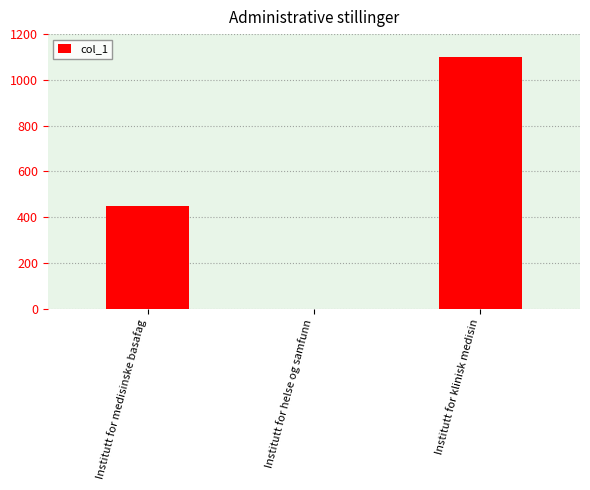

Between Institutt for helse og samfunn and Institutt for medisinske basafag, which is larger?

Institutt for medisinske basafag